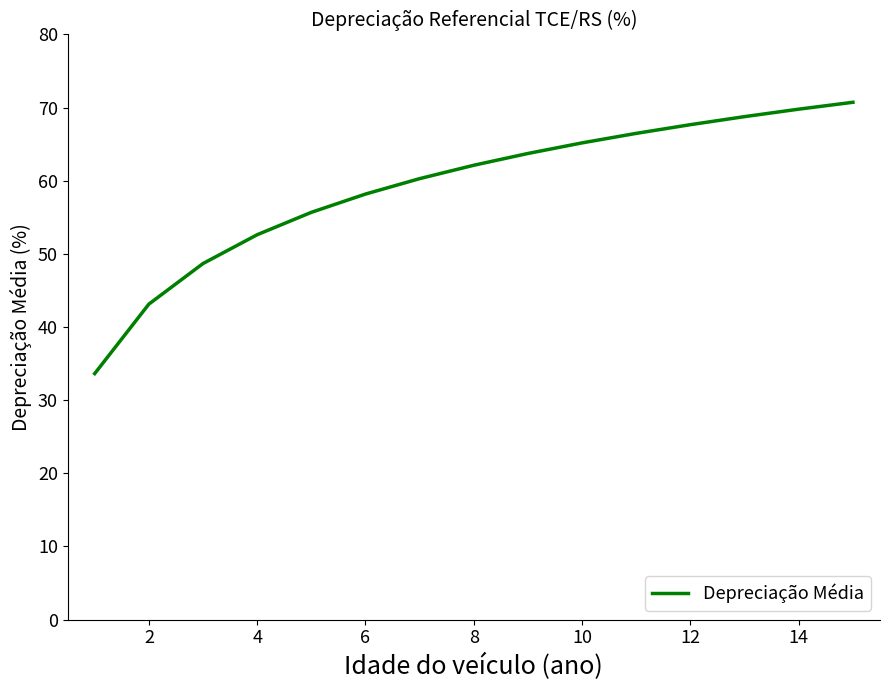

Reading left to right, what are all the values shown in this chart?

33.6	43.1	48.7	52.6	55.7	58.2	60.3	62.1	63.7	65.2	66.5	67.7	68.8	69.8	70.7